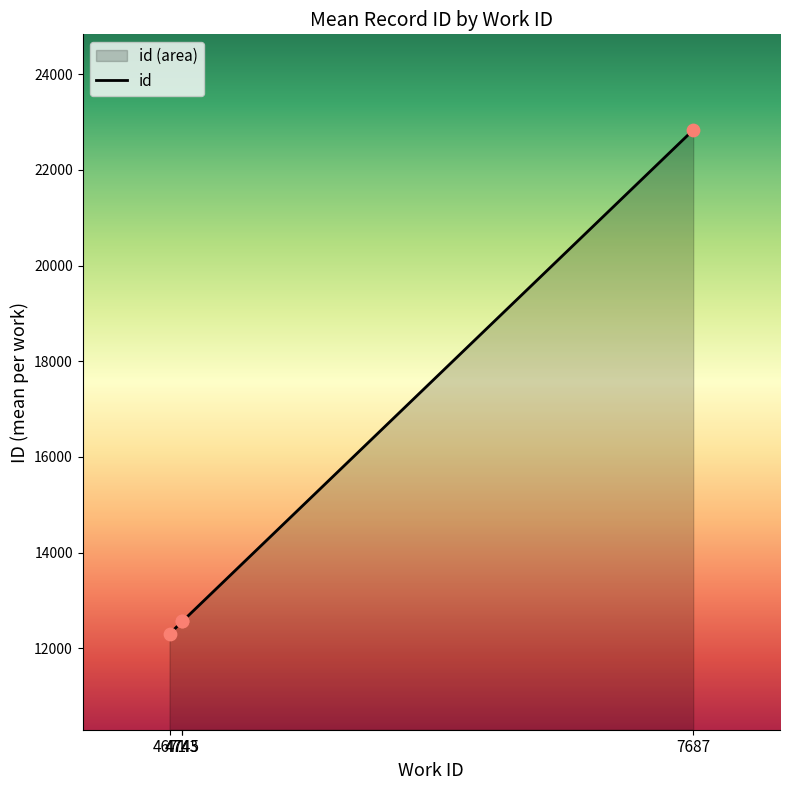

Approximately how many times larger is the value at 4743 compared to 4745?

1.0